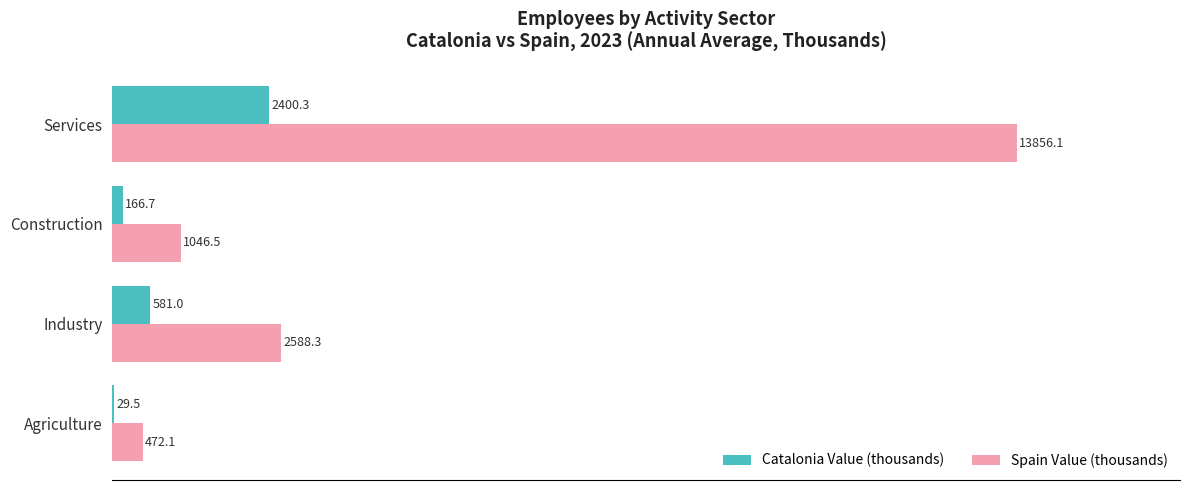

What is the maximum value for Catalonia Value (thousands)?

2400.3